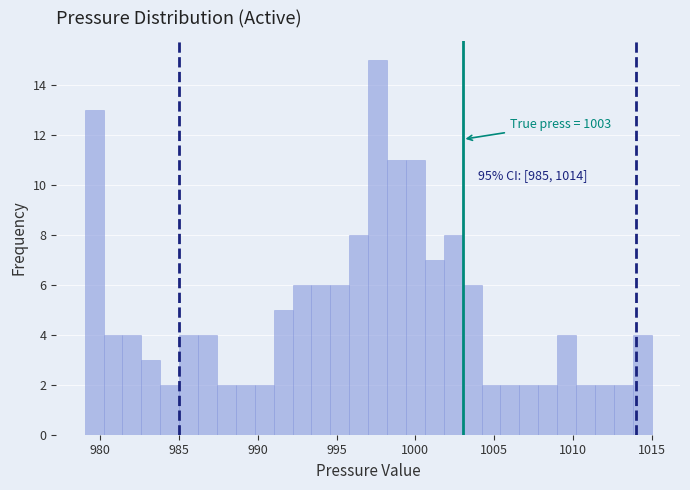

Read against the x-axis, roughly where is the centre of the tallest bar?

997.5